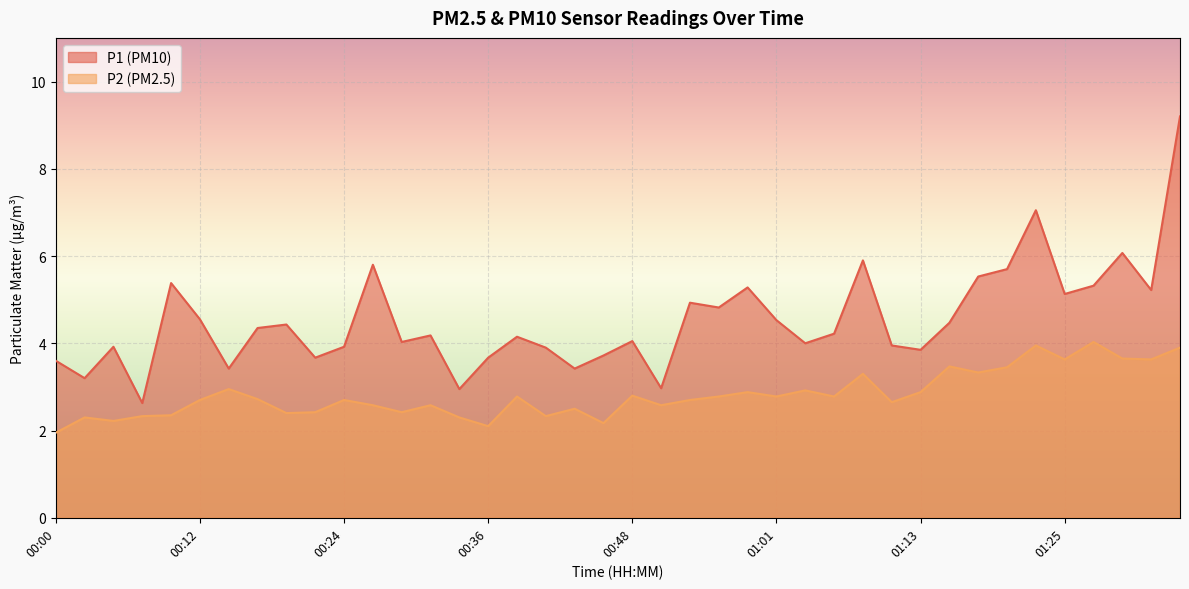

What is the average value of the P1 series?

4.5